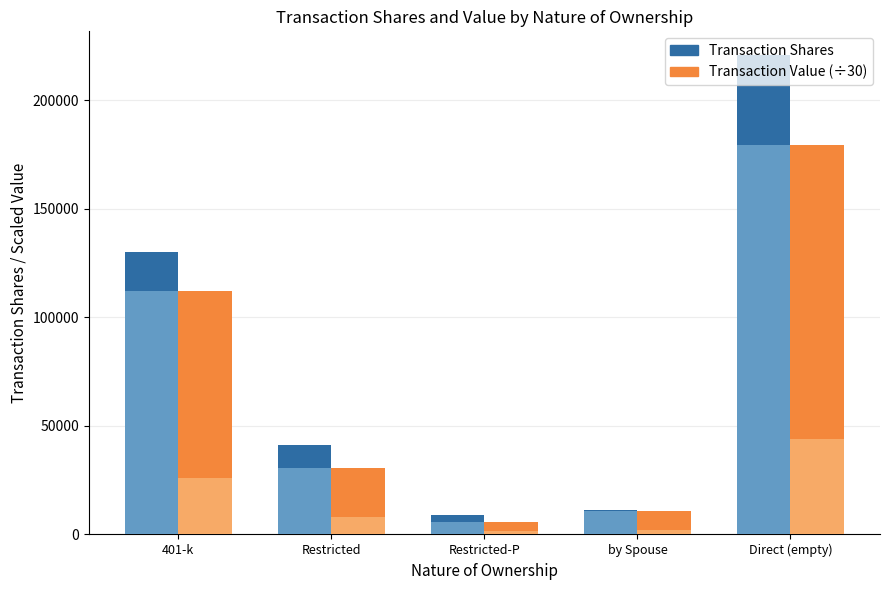

True or false: Transaction Value (÷30) has a value of 27774.1 at 401-k.

False